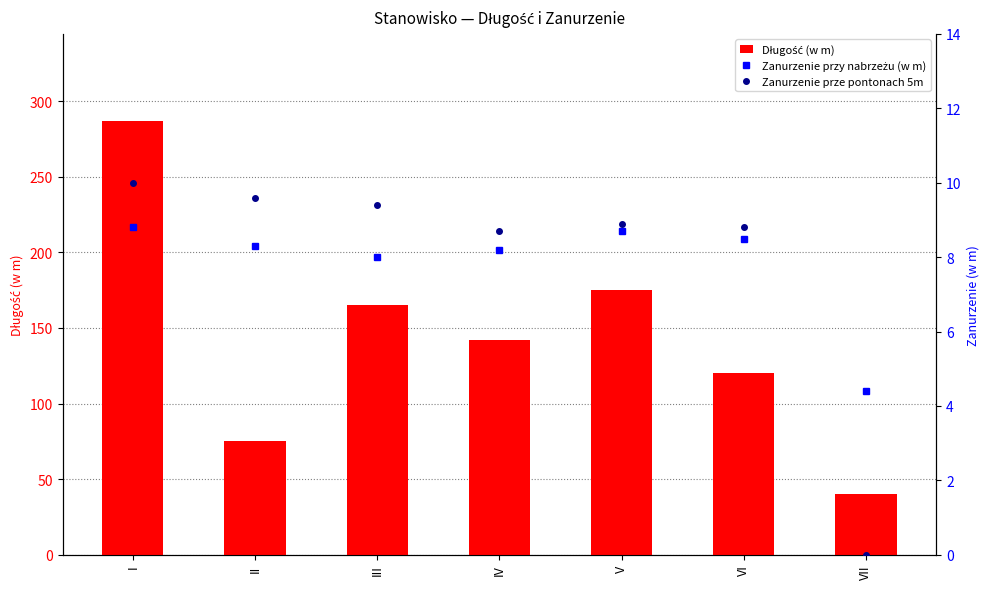

Reading left to right, what are all the values shown in this chart?

Długość (w m): I=287.0	II=75.0	III=165.0	IV=142.0	V=175.0	VI=120.0	VII=40.0
Zanurzenie przy nabrzeżu (w m): I=8.8	II=8.3	III=8.0	IV=8.2	V=8.7	VI=8.5	VII=4.4
Zanurzenie prze pontonach 5m: I=10.0	II=9.6	III=9.4	IV=8.7	V=8.9	VI=8.8	VII=0.0